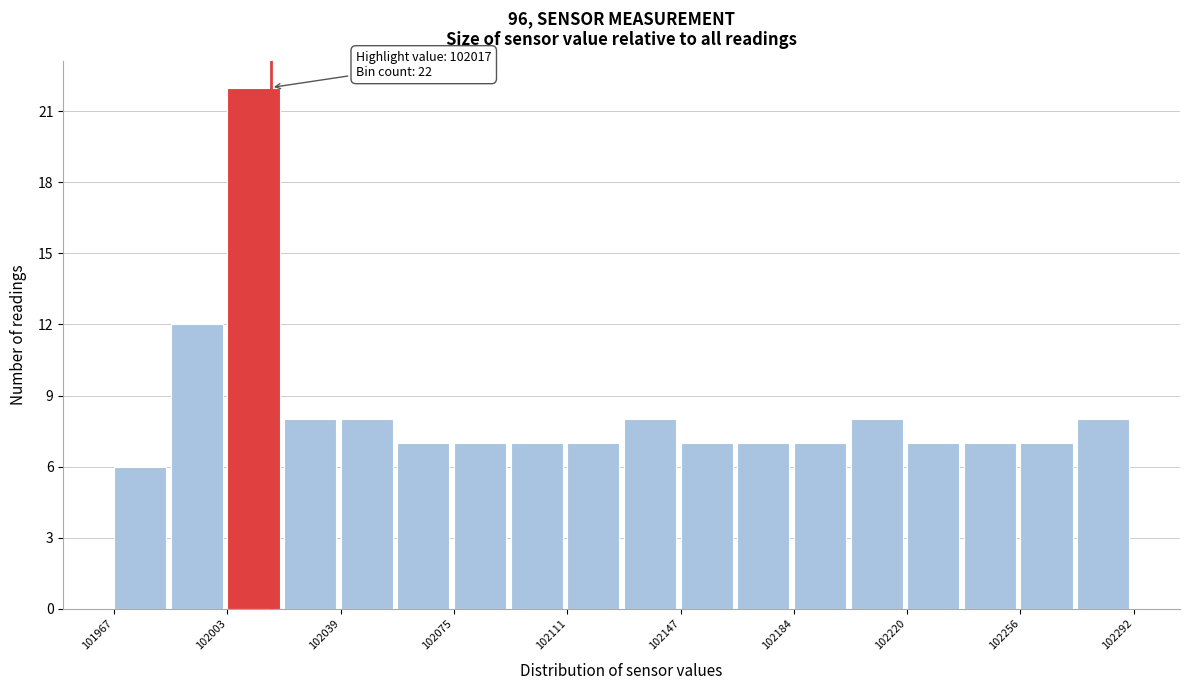

Around what value on the x-axis is the tallest bar? Give the approximate position of its centre, as read against the axis.

102010